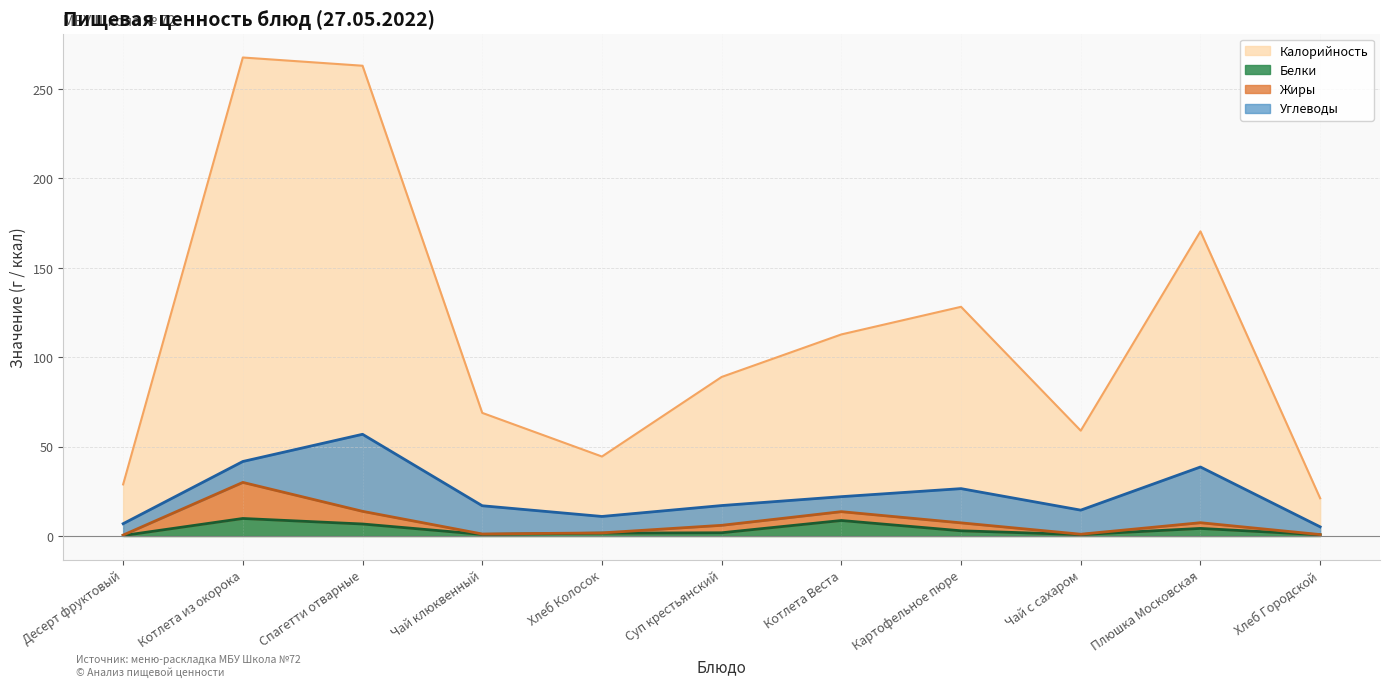

Is it true that Белки equals 8.7 at Котлета Веста?

True